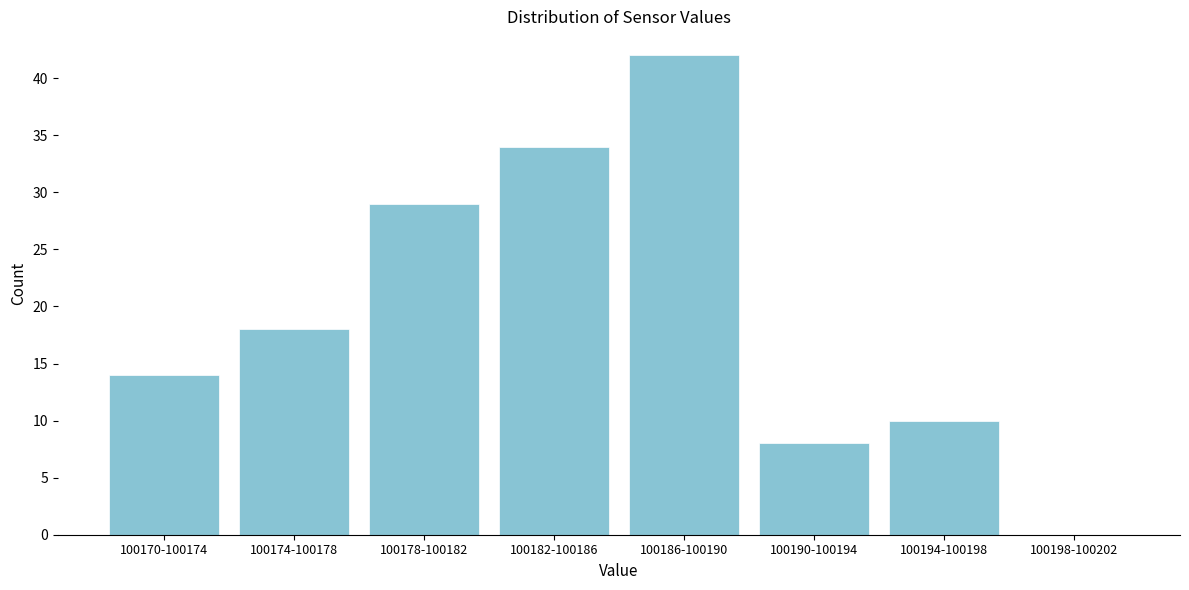

Reading left to right, list all the values displayed in this chart.

100170-100174=14	100174-100178=18	100178-100182=29	100182-100186=34	100186-100190=42	100190-100194=8	100194-100198=10	100198-100202=0